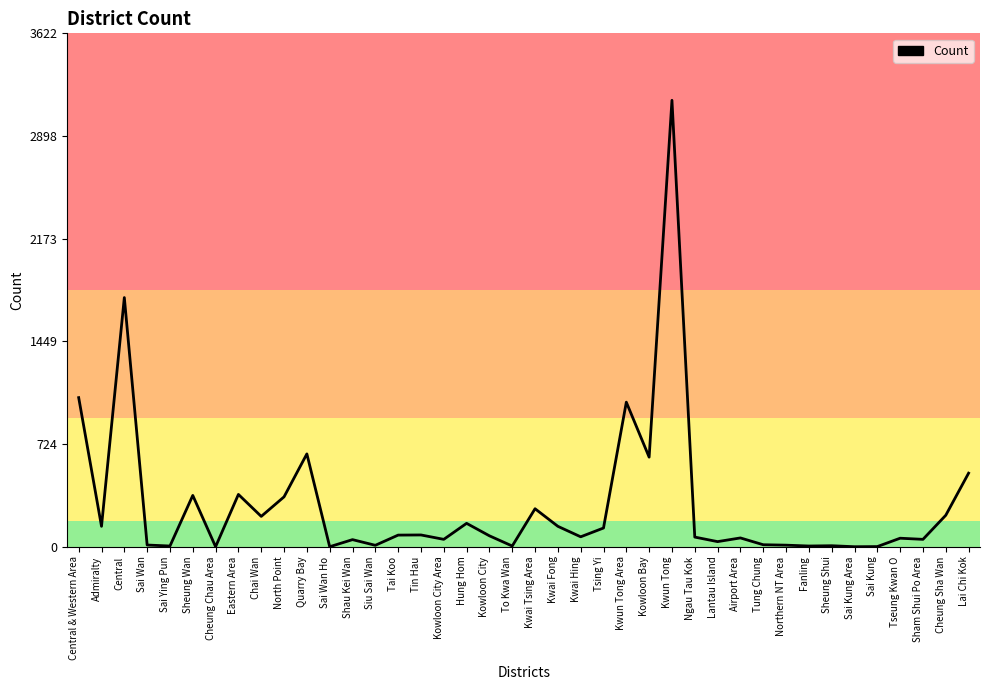

Where is the data nearest to the value 1575?

Central